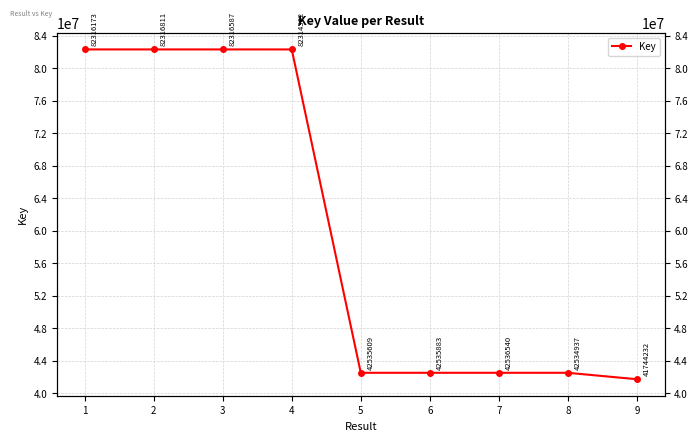

The value at 3 is 82316587. True or false?

True